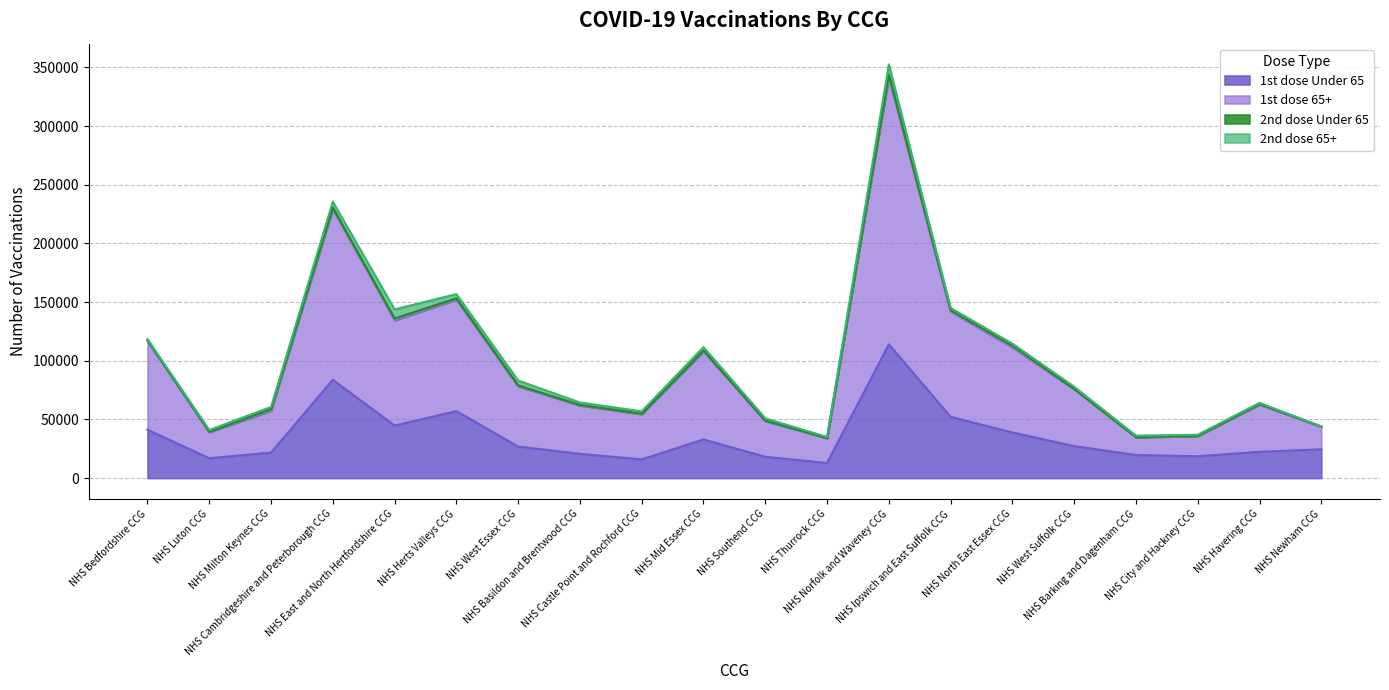

The 1st dose Under 65 series shows 3710 at NHS Thurrock CCG. True or false?

False